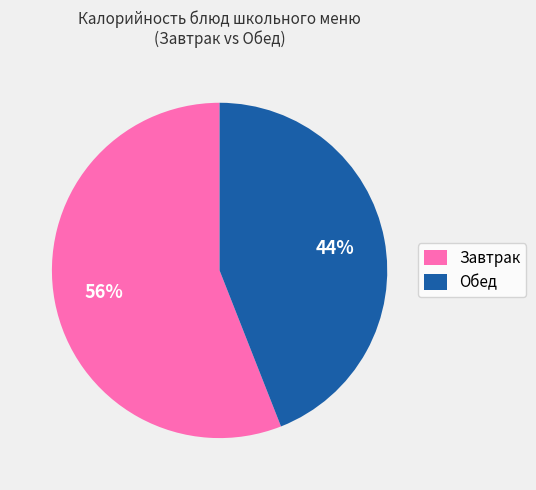

Which category has the biggest portion of the pie?

Завтрак